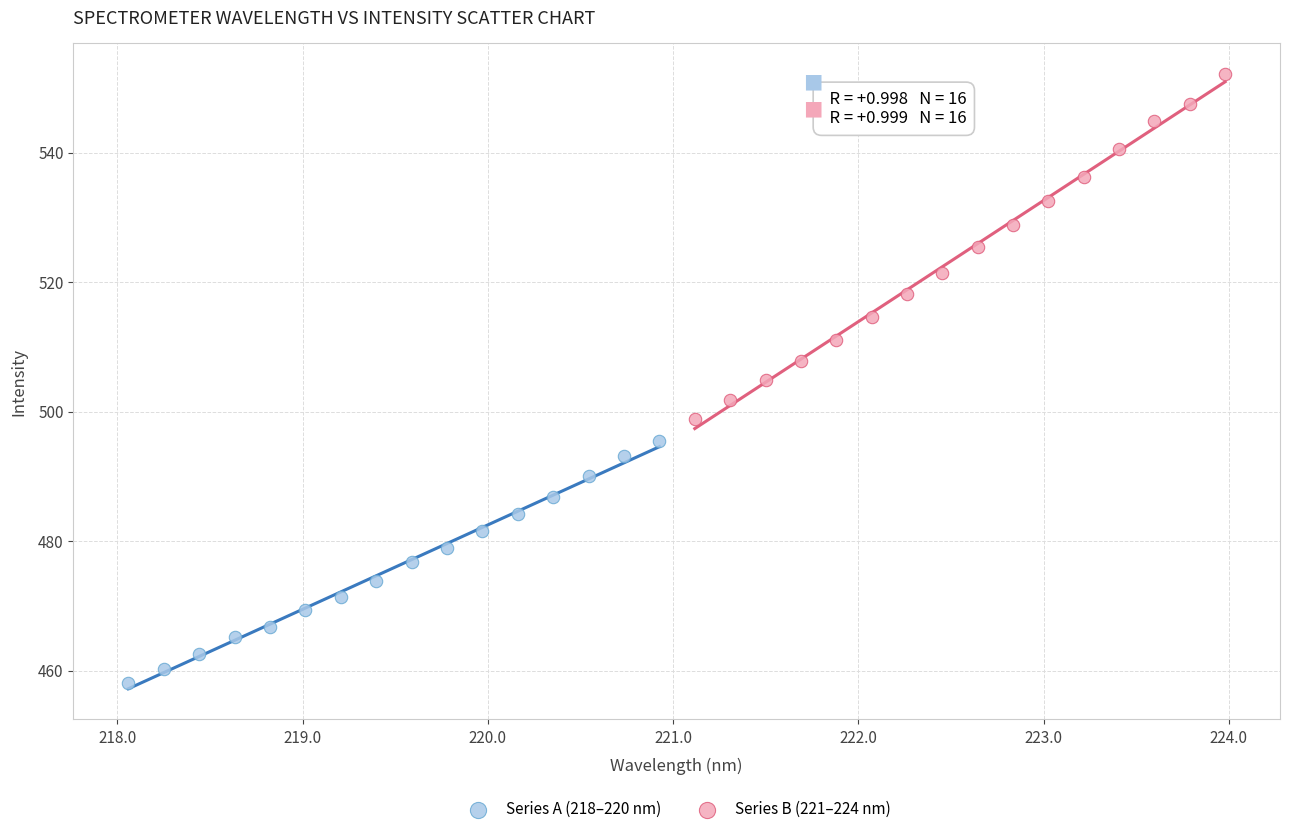

Which series has the widest spread of Y values?

Series B (221–224 nm)